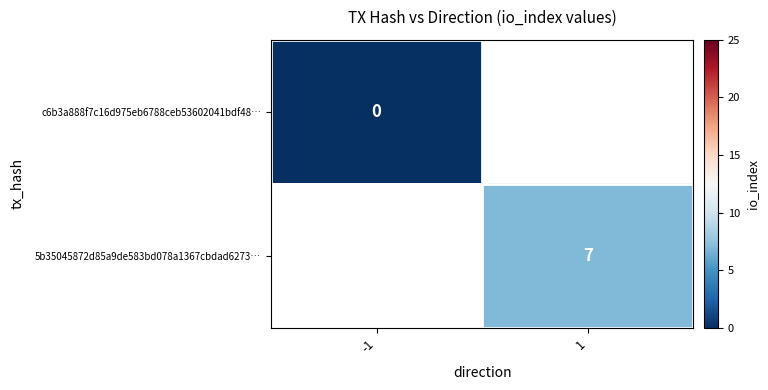

Rank the categories by c6b3a888f7c16d975eb6788ceb53602041bdf48… value from lowest to highest.

-1, 1